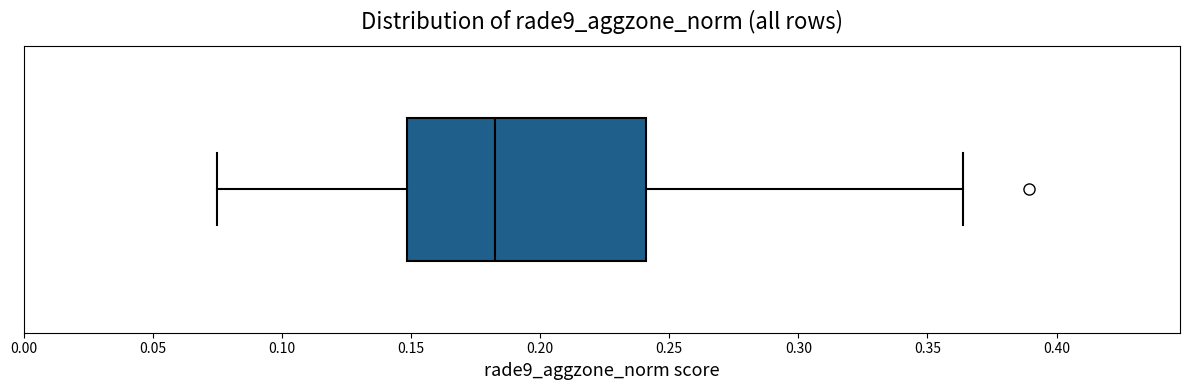

Where is the right edge of the box on the x-axis? The values are not printed on the chart, so give them approximately, as read against the axis.

0.240